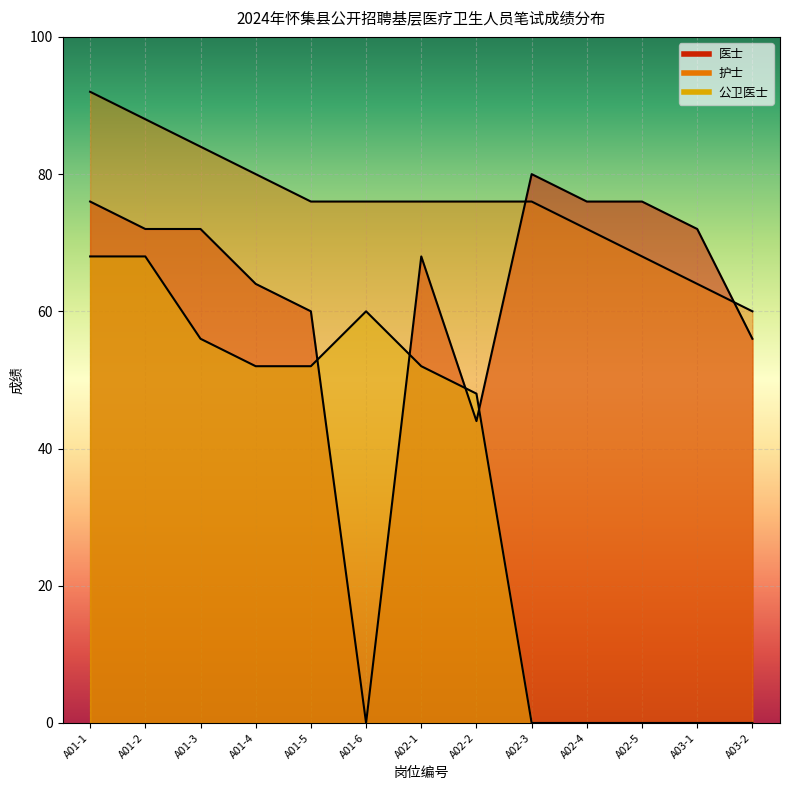

Count the number of categories in the chart.

13